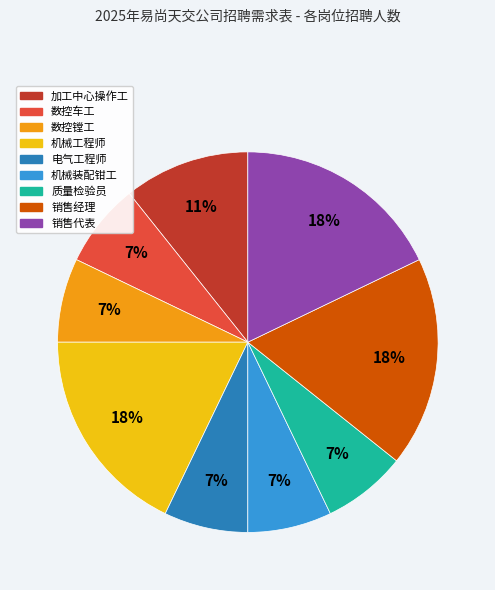

What percentage is the 机械装配钳工 slice, to the nearest percent?

7%